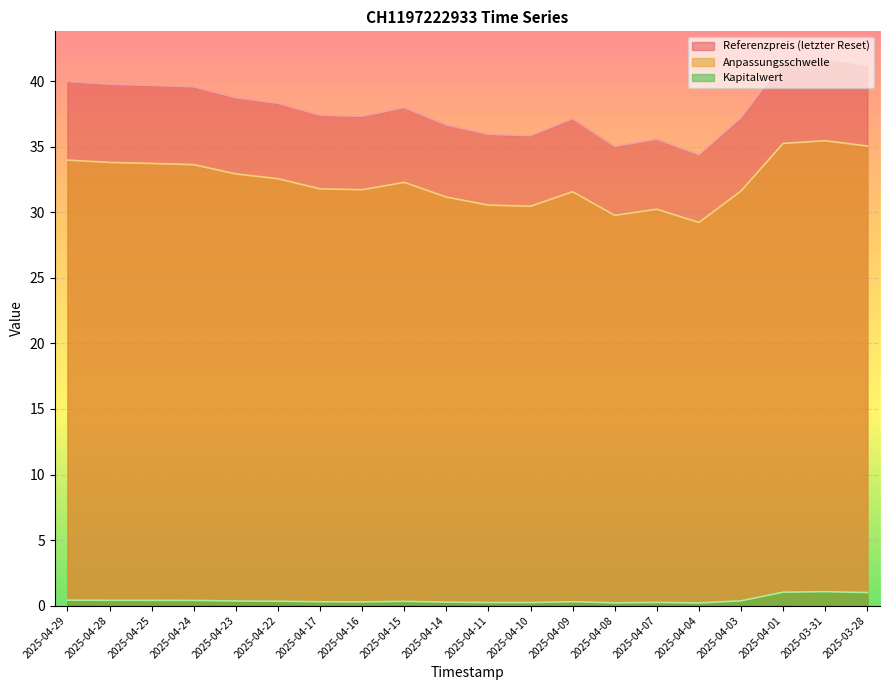

True or false: Anpassungsschwelle and Referenzpreis (letzter Reset) cross at least once.

False